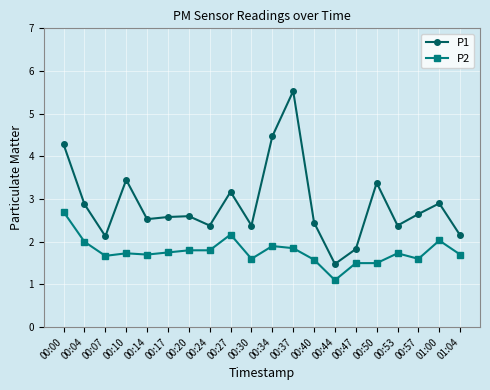

What is the average value of the P2 series?

1.8